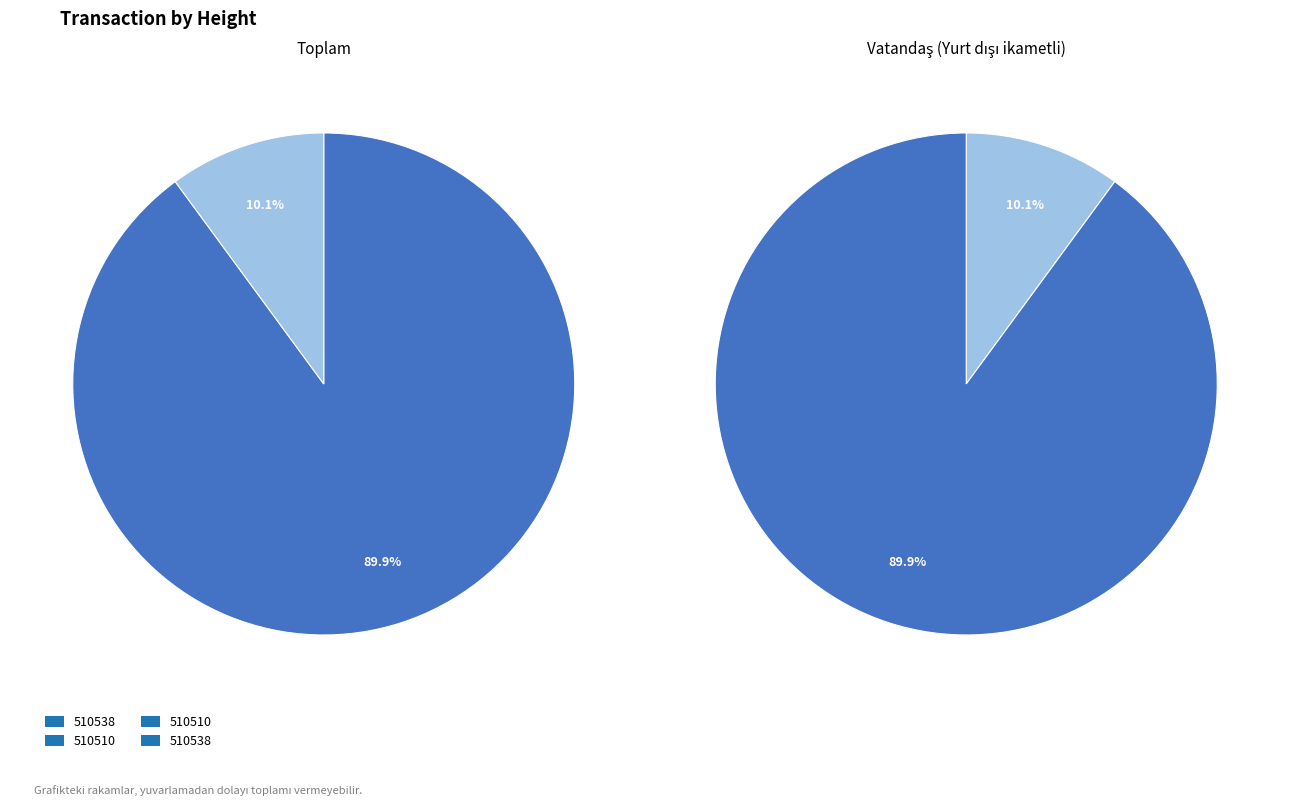

True or false: 510538 accounts for 80% of the total.

False